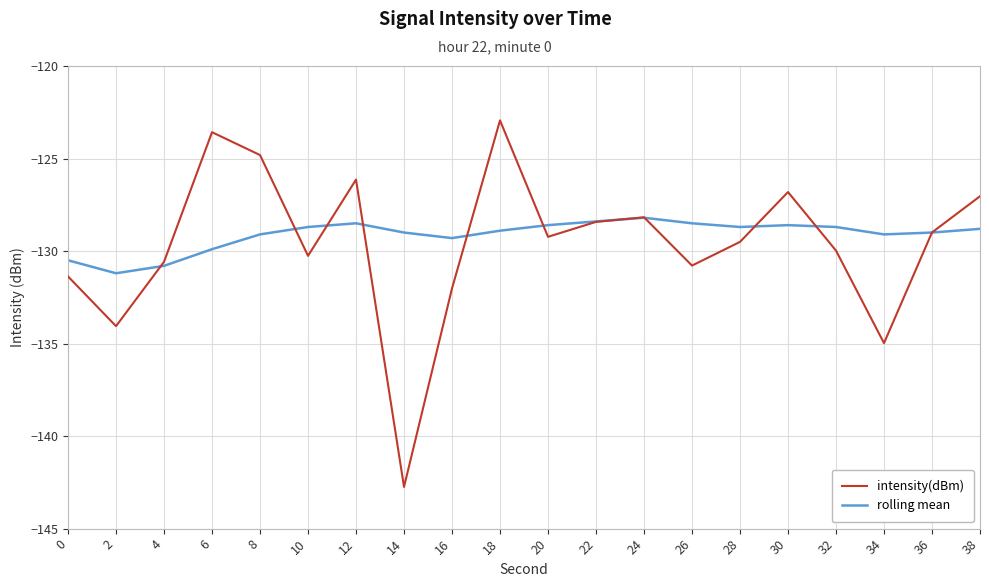

At which category is the sum across all series the highest?

18